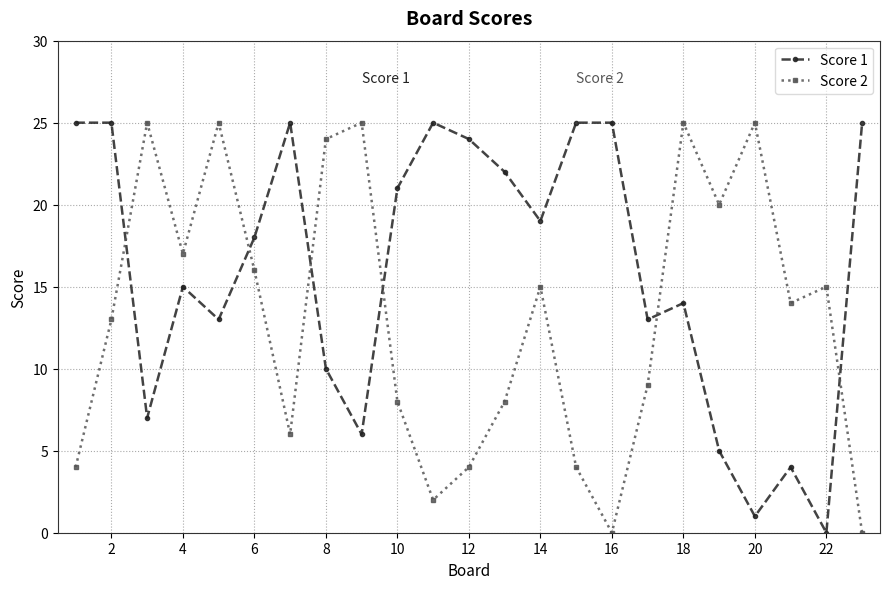

How many data points does each series have?

23